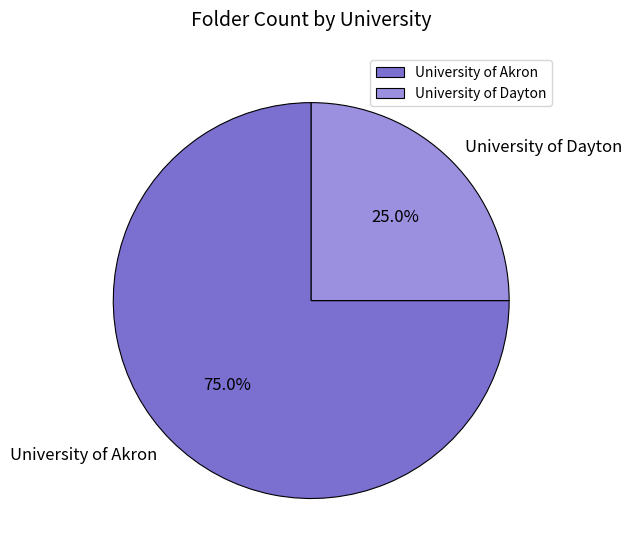

The University of Akron slice represents 82% of the pie. True or false?

False